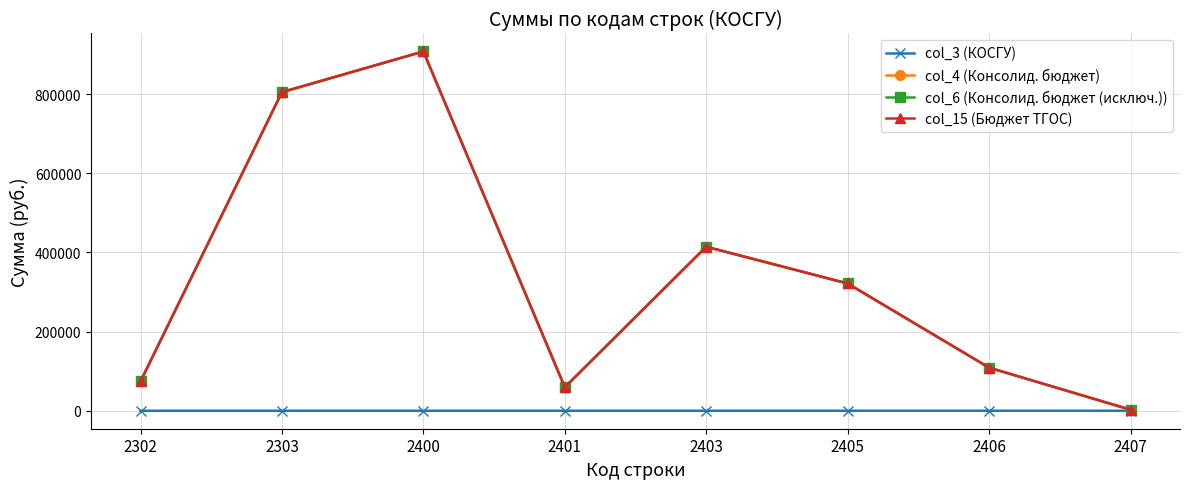

Reading right to left, list all the values displayed in this chart.

col_3 (КОСГУ): 227.0	226.0	225.0	223.0	221.0	220.0	213.0	212.0
col_4 (Консолид. бюджет): 2852.9	109124.2	321699.5	414533.9	59642.7	907853.1	805005.2	74262.7
col_6 (Консолид. бюджет (исключ.)): 2852.9	109124.2	321699.5	414533.9	59642.7	907853.1	805005.2	74262.7
col_15 (Бюджет ТГОС): 2852.9	109124.2	321699.5	414533.9	59642.7	907853.1	805005.2	74262.7